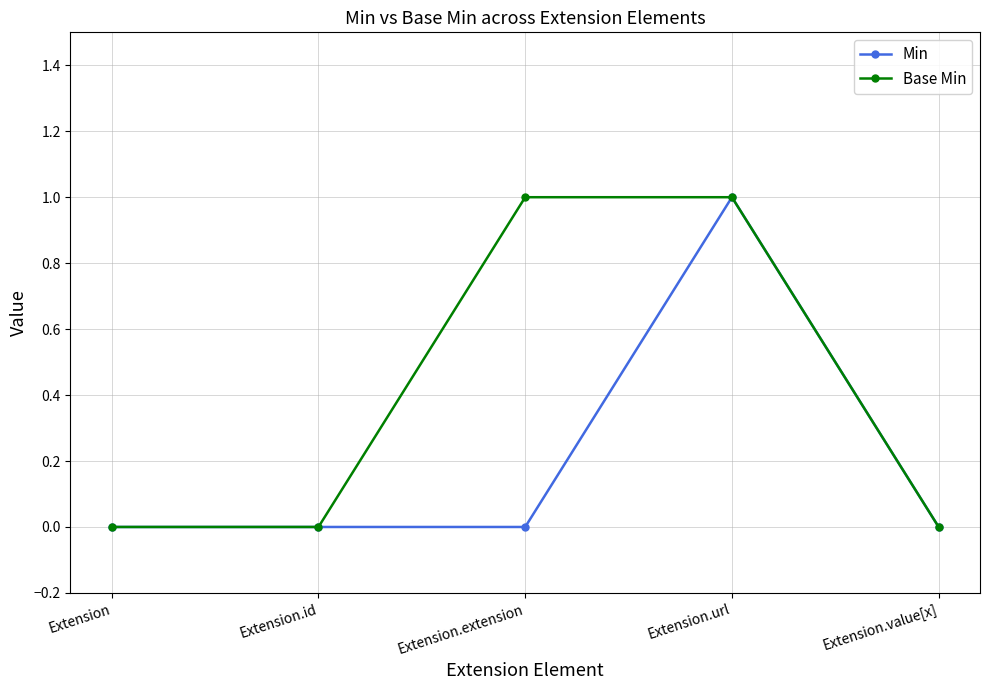

True or false: Min has more than 0 interior local peaks.

True